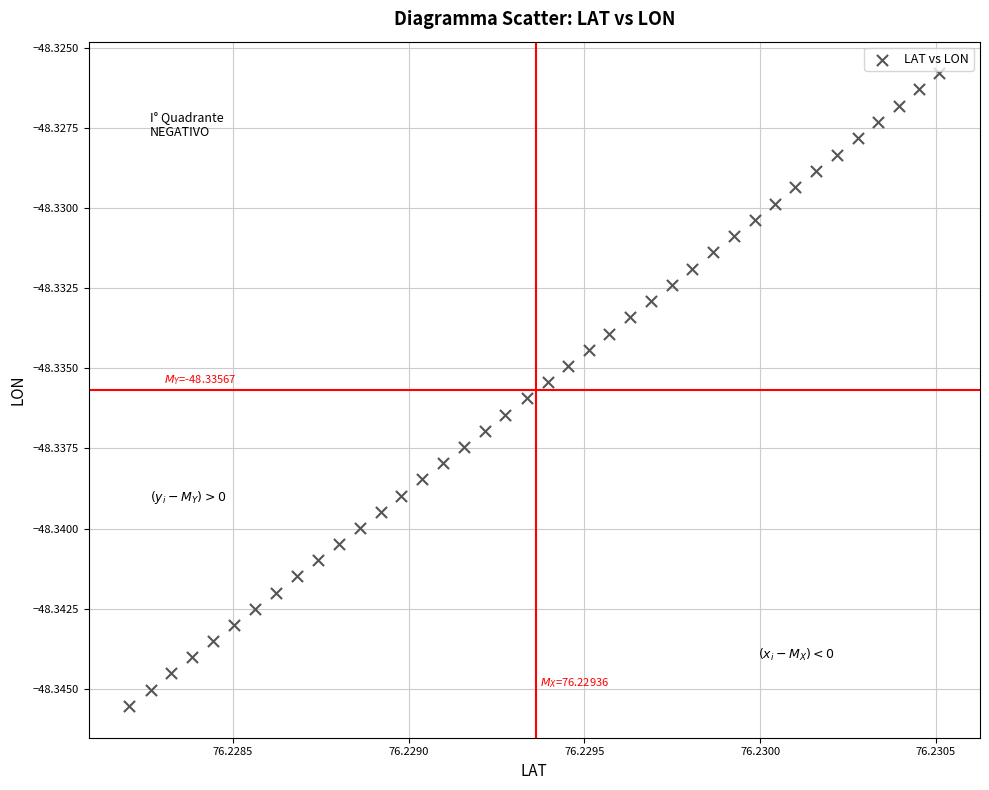

Count the number of points in this scatter plot.

40